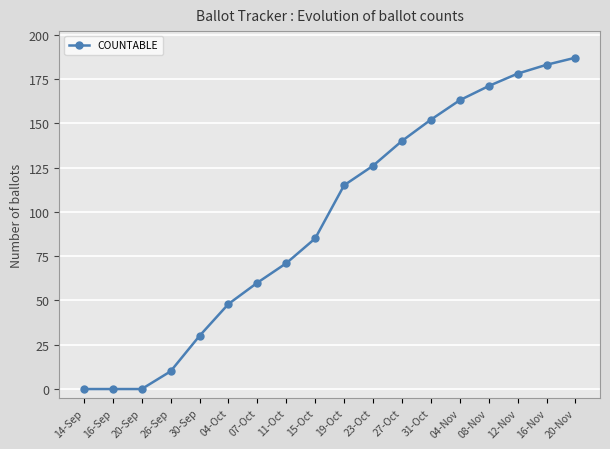

What is the sum of all values?

1719